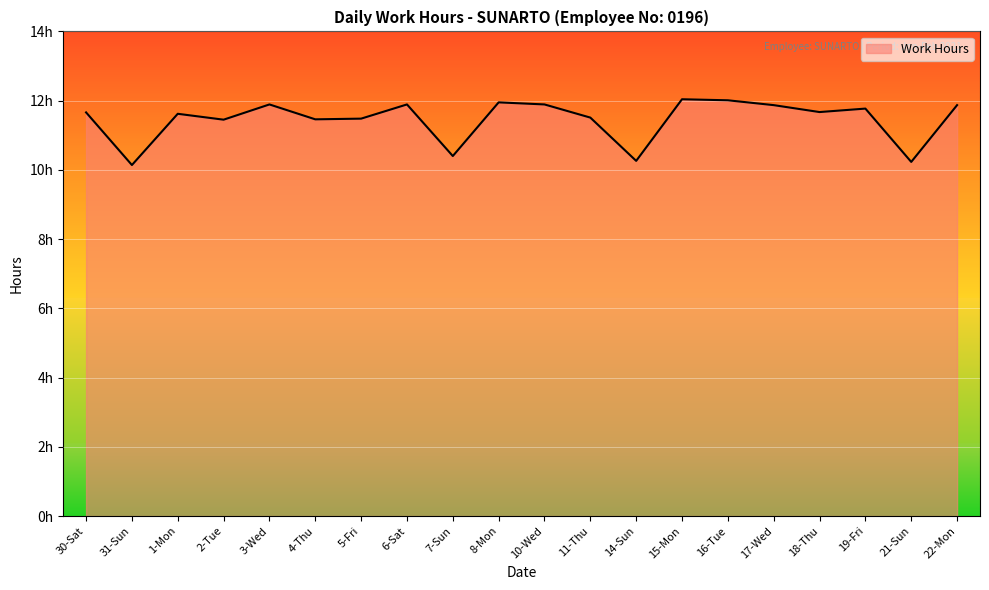

Which has a higher value, 2-Tue or 10-Wed?

10-Wed